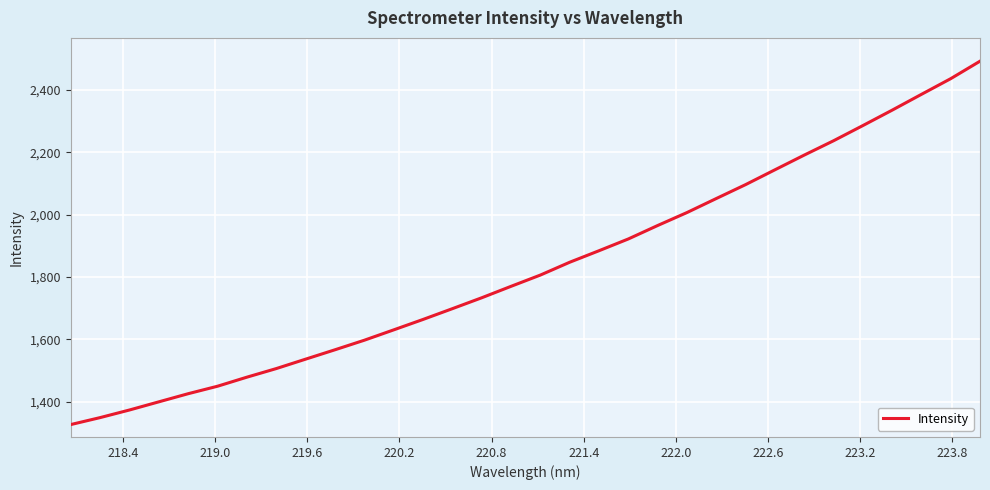

How many lines are shown in the chart?

1